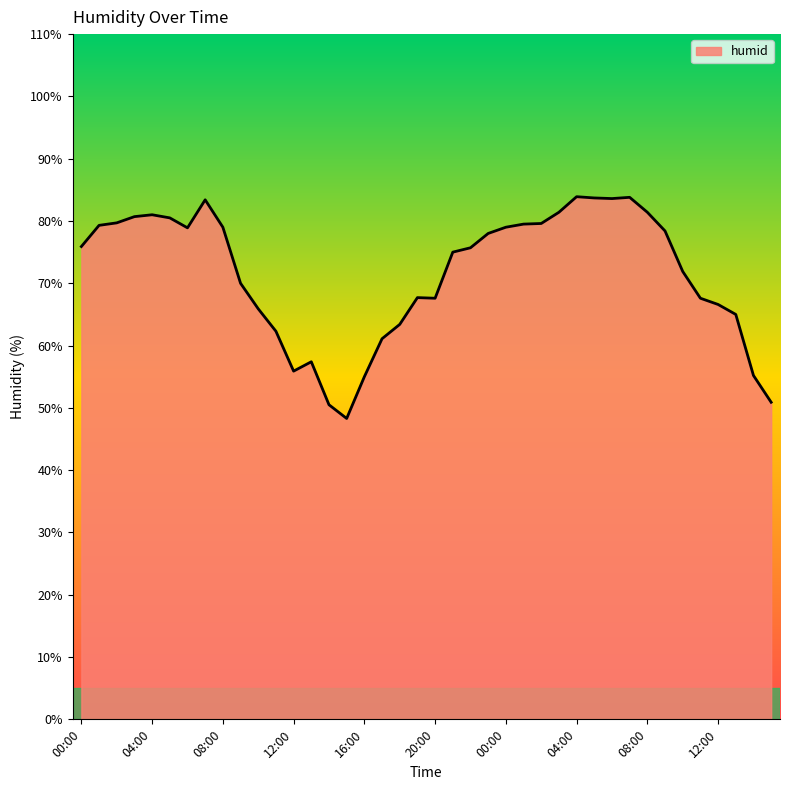

Does the chart display data point markers on the line(s)?

No